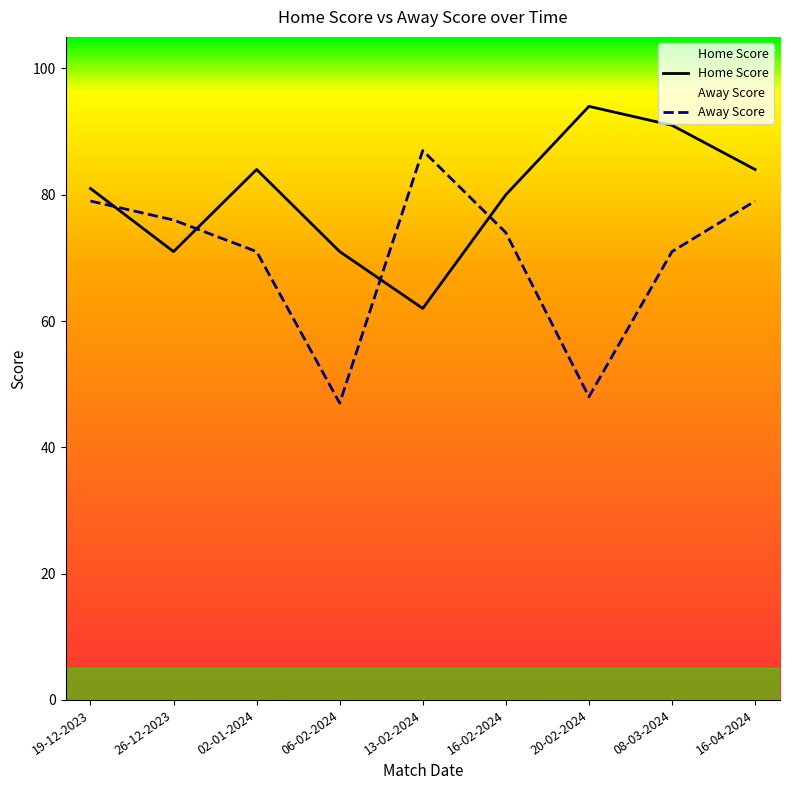

What is the lowest value of the Away Score series?

47